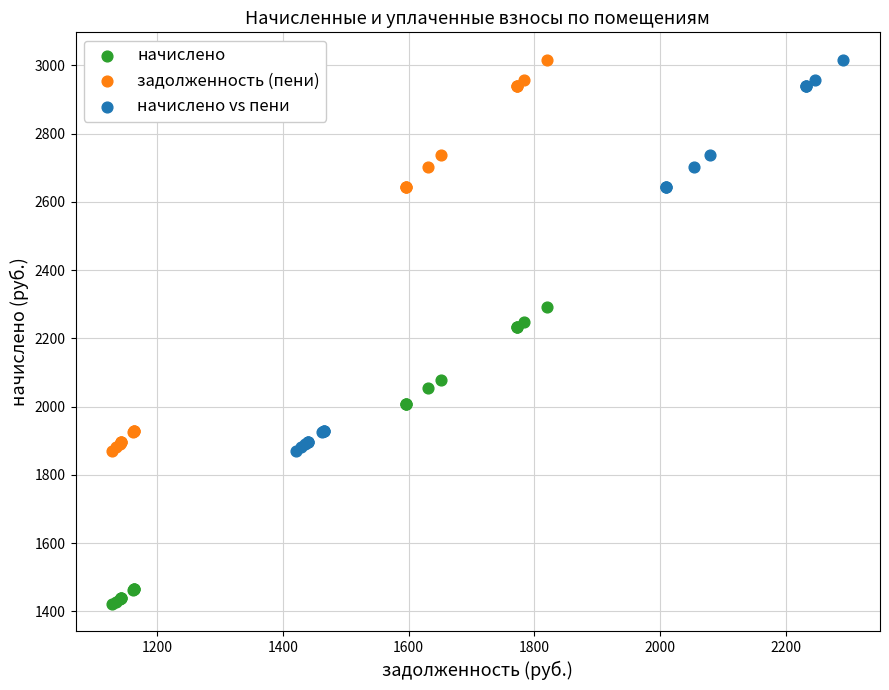

What are all the series names shown in the legend?

начислено, задолженность (пени), начислено vs пени